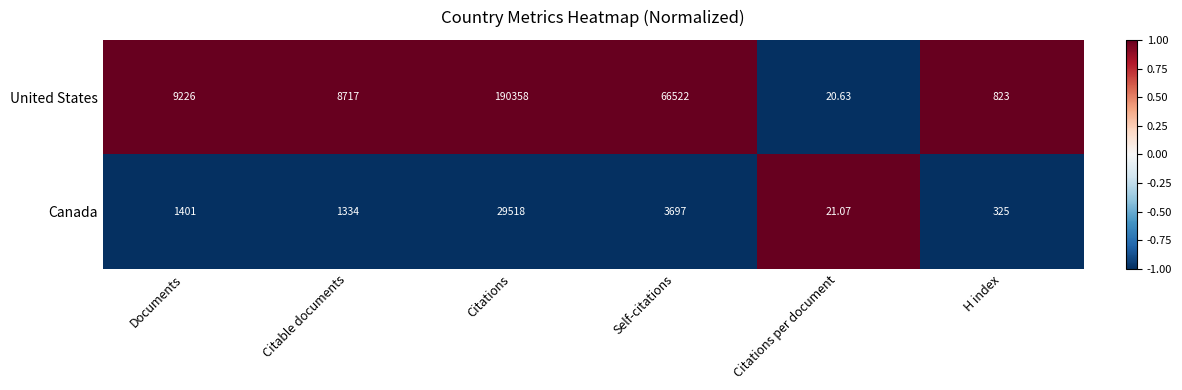

Where is Canada nearest to the value 14769?

Self-citations